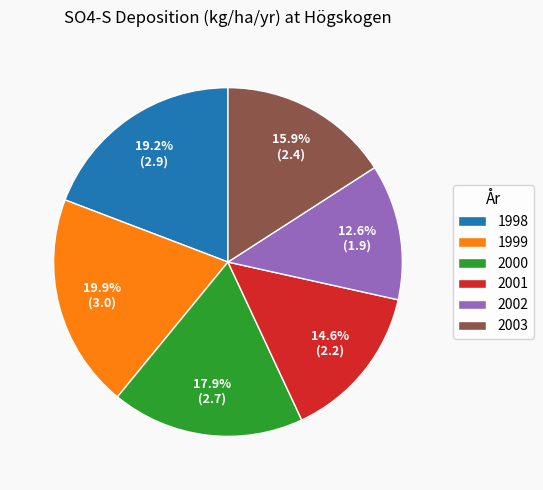

True or false: 2000 accounts for 30% of the total.

False